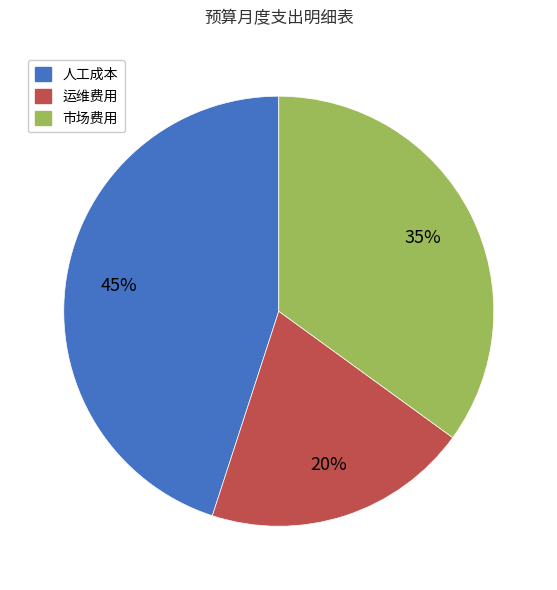

To the nearest percent, what percentage of the pie is 人工成本?

45%